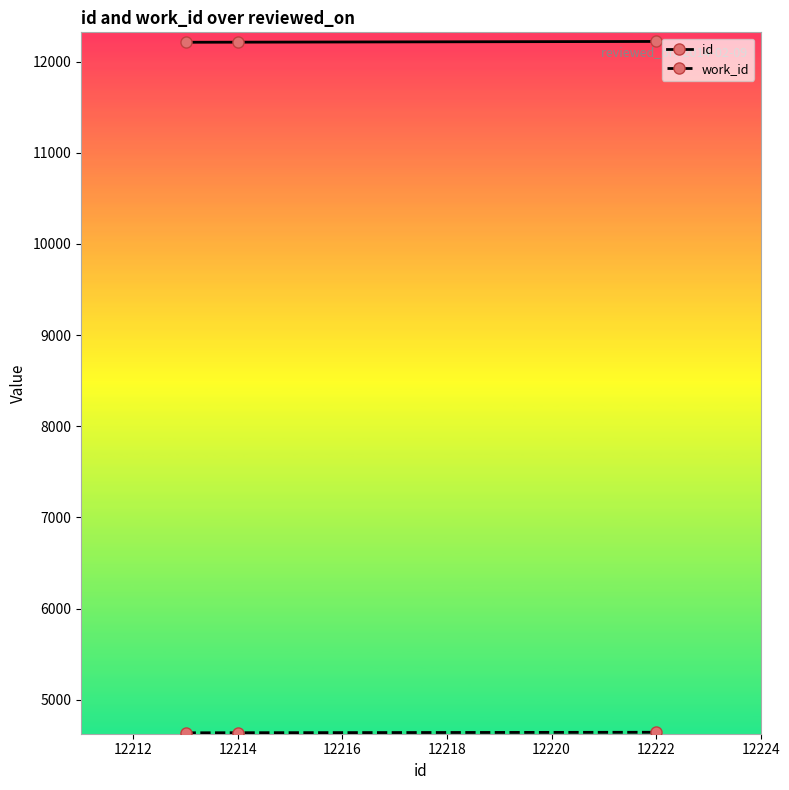

At how many categories does at least one series exceed 5285?

3